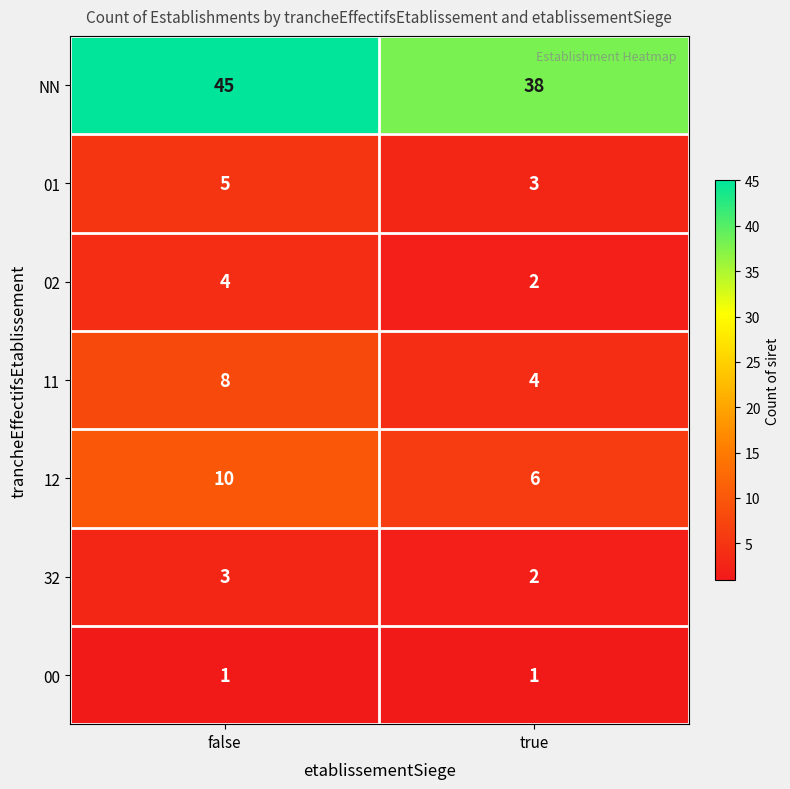

Reading right to left, list all the values displayed in this chart.

NN: 38	45
01: 3	5
02: 2	4
11: 4	8
12: 6	10
32: 2	3
00: 1	1